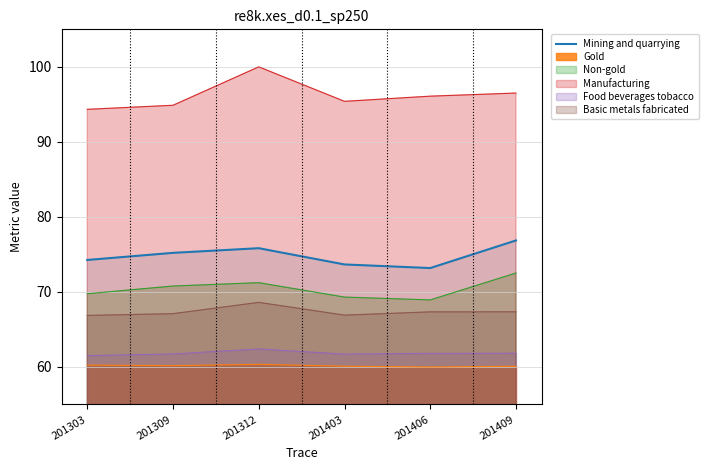

True or false: the data shows 75.2 at 201309.

True